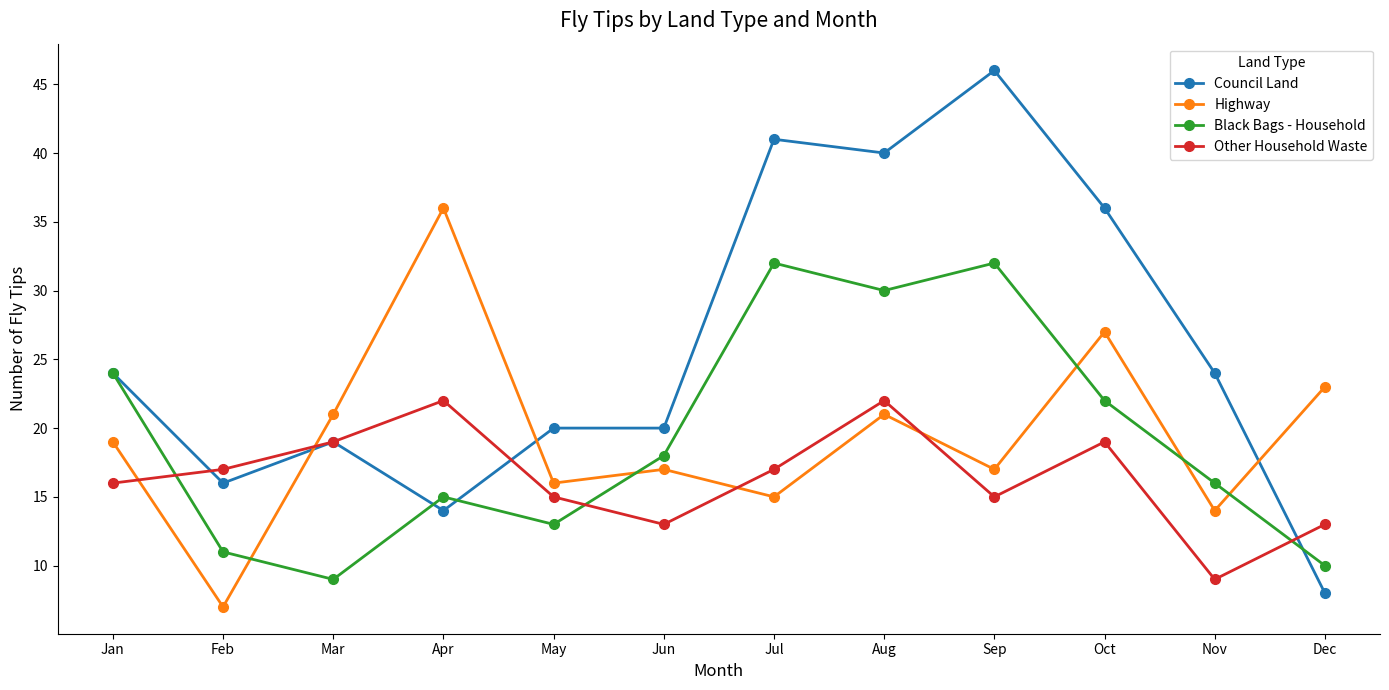

What is the difference between the Other Household Waste values at Feb and Mar?

2